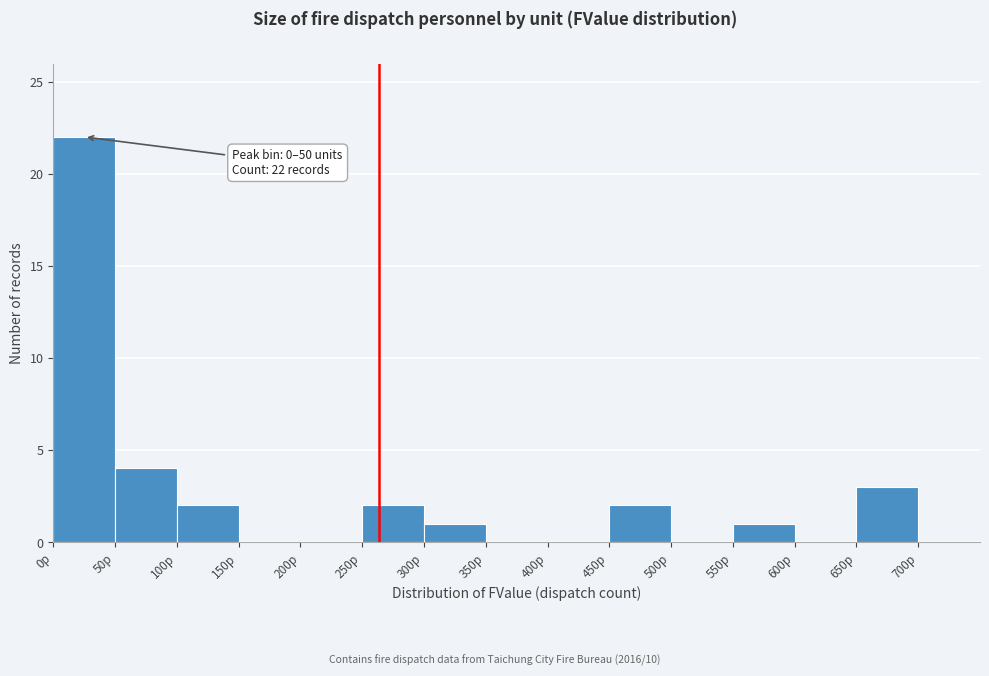

Which range on the x-axis has the tallest bar?

0 to 50